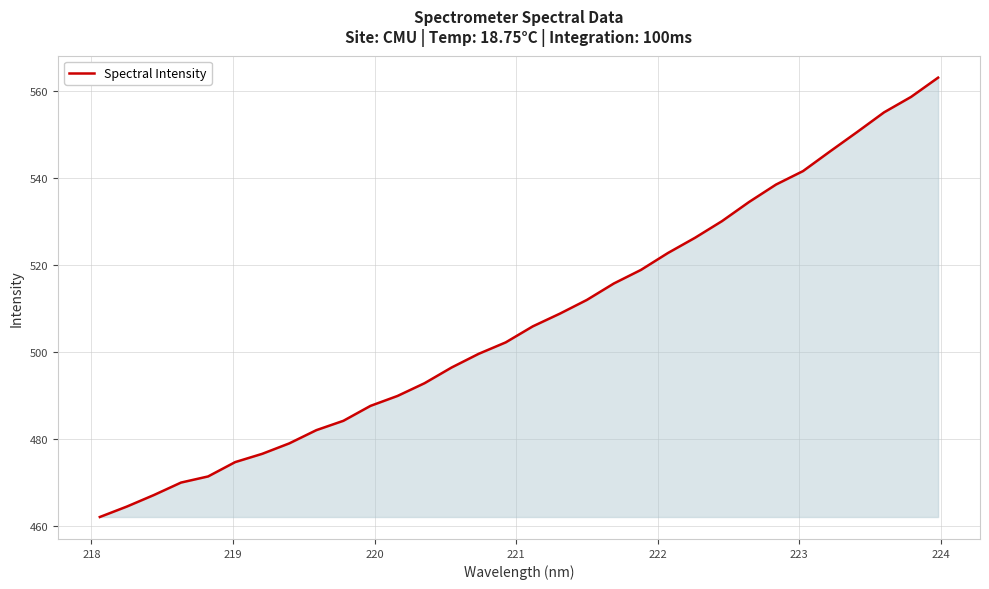

Does the chart display data point markers on the line(s)?

No